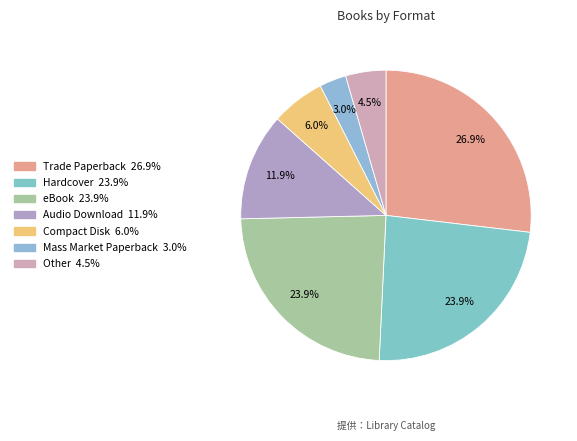

How many slices are in this pie chart?

7